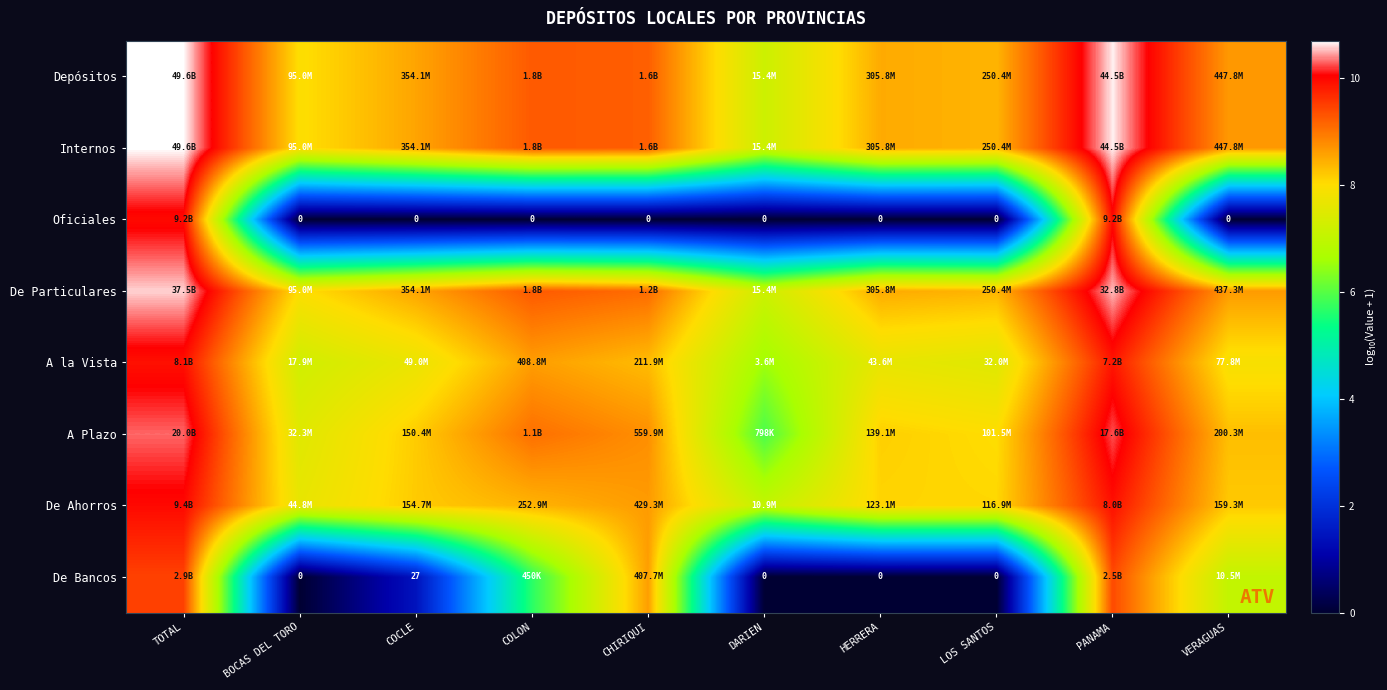

The De Particulares series shows 11.9 at BOCAS DEL TORO. True or false?

False